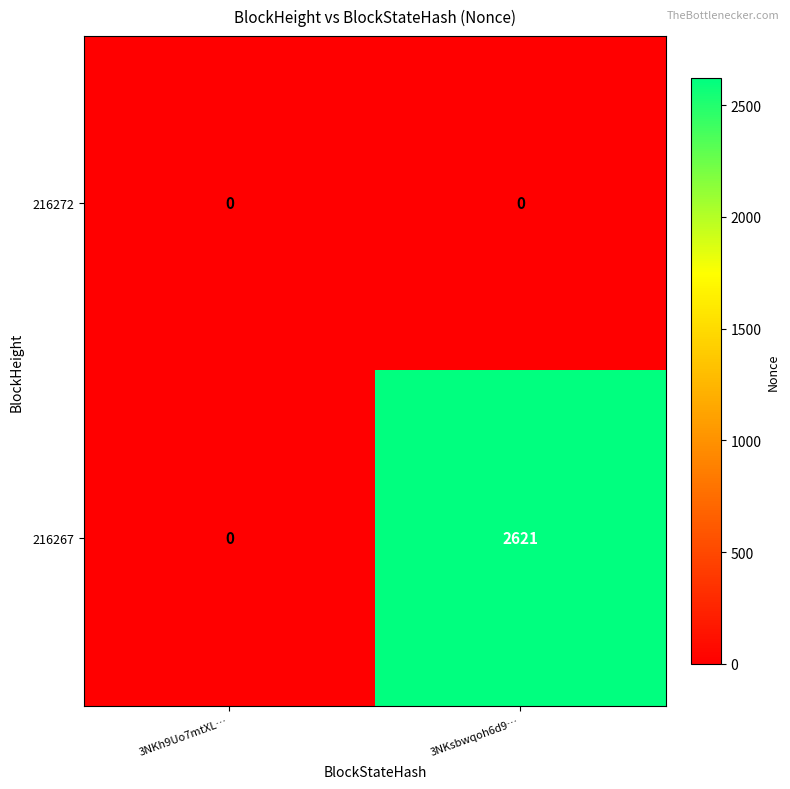

At how many categories does at least one series exceed 1164?

1